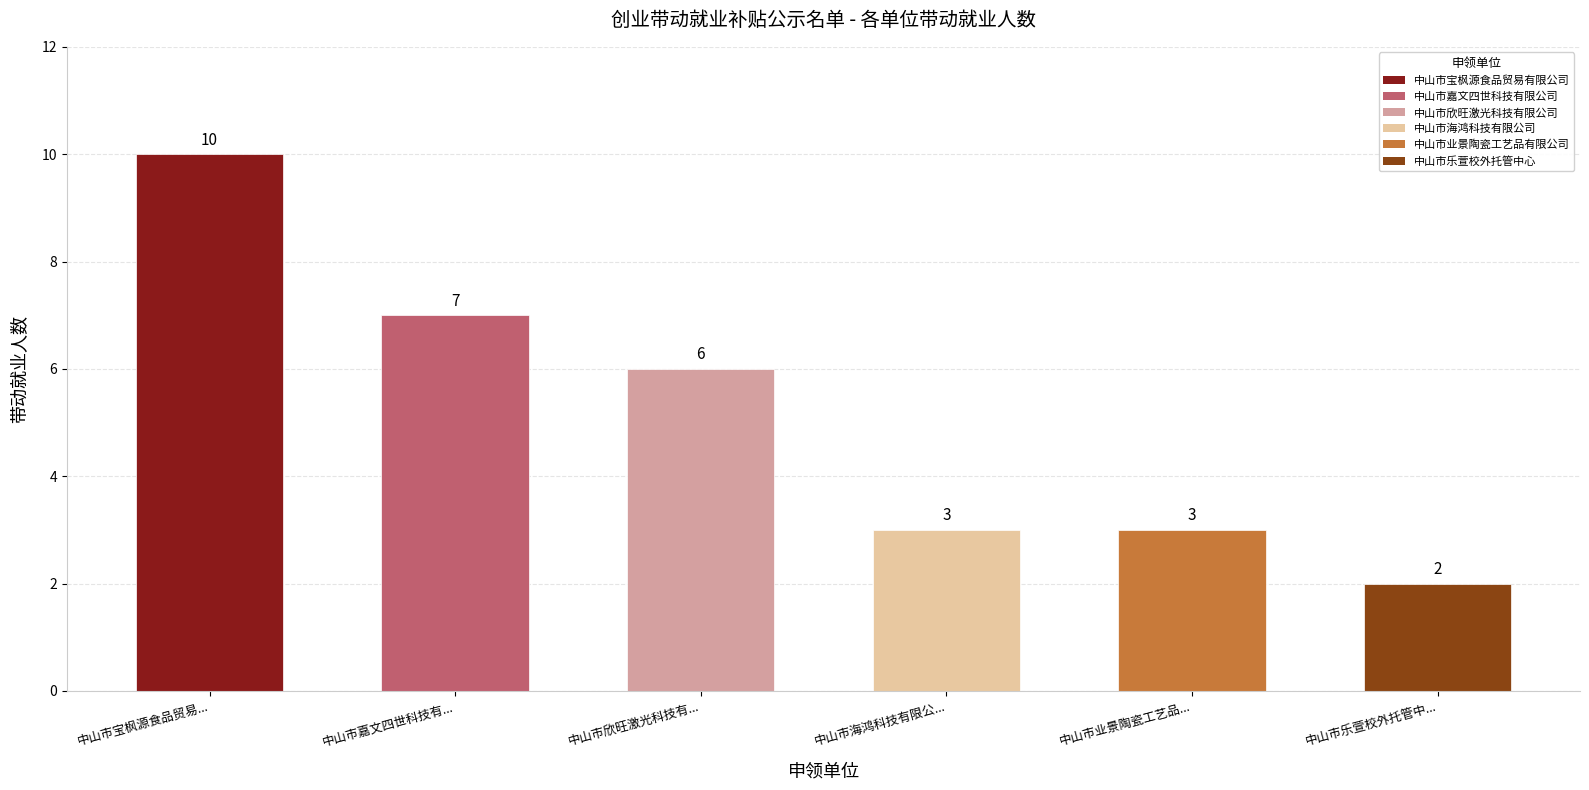

At which category does the chart reach its peak across all series?

中山市宝枫源食品贸易...